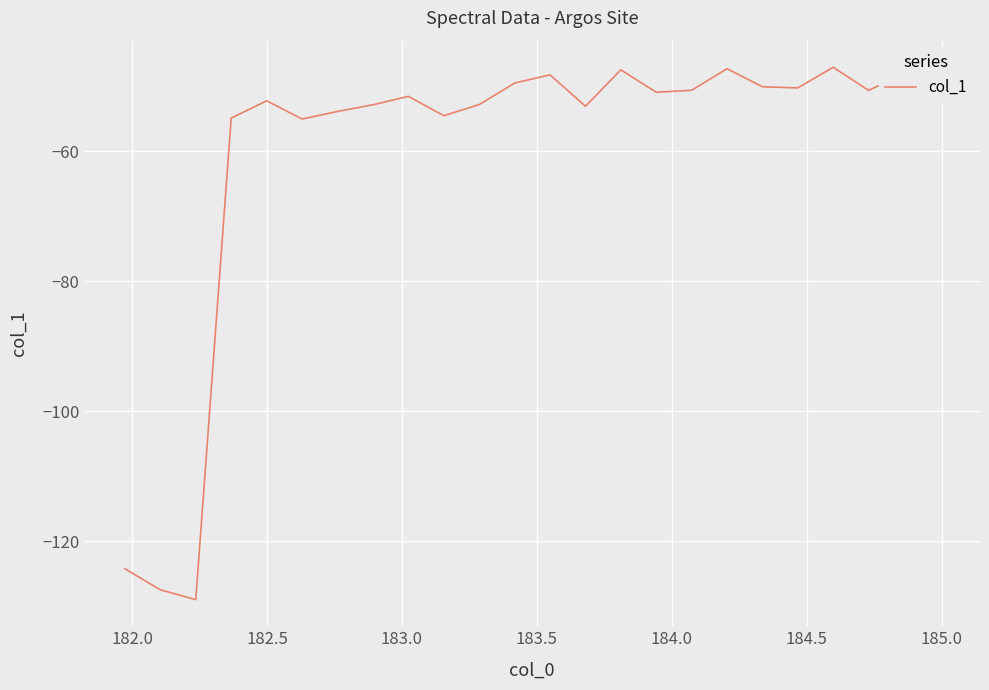

What is the maximum value shown in the chart?

-47.1